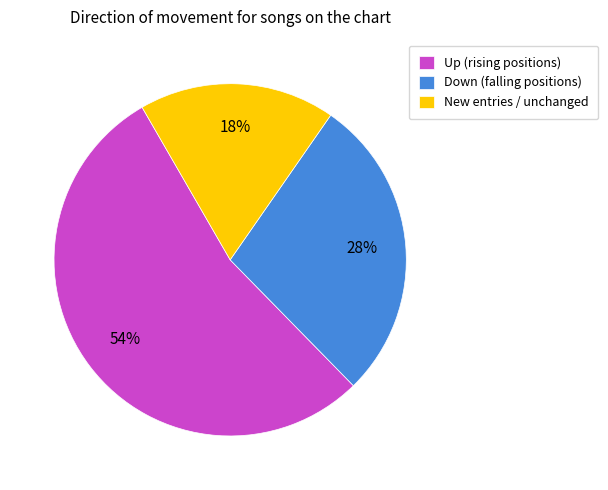

Do Down (falling positions) and New entries / unchanged together represent more than half of the pie?

No